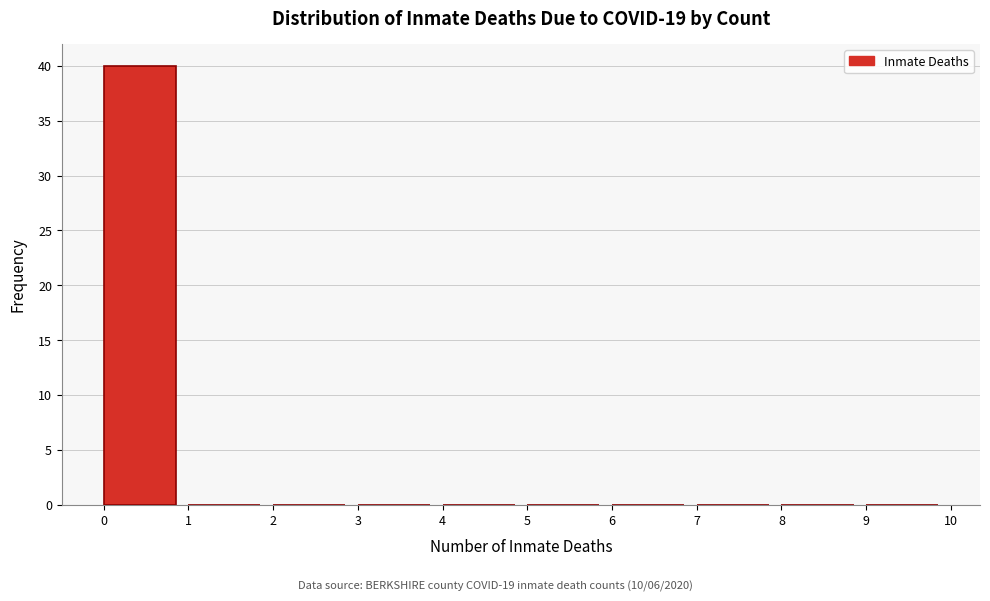

Reading left to right, list all the values displayed in this chart.

0=40	1=0	2=0	3=0	4=0	5=0	6=0	7=0	8=0	9=0